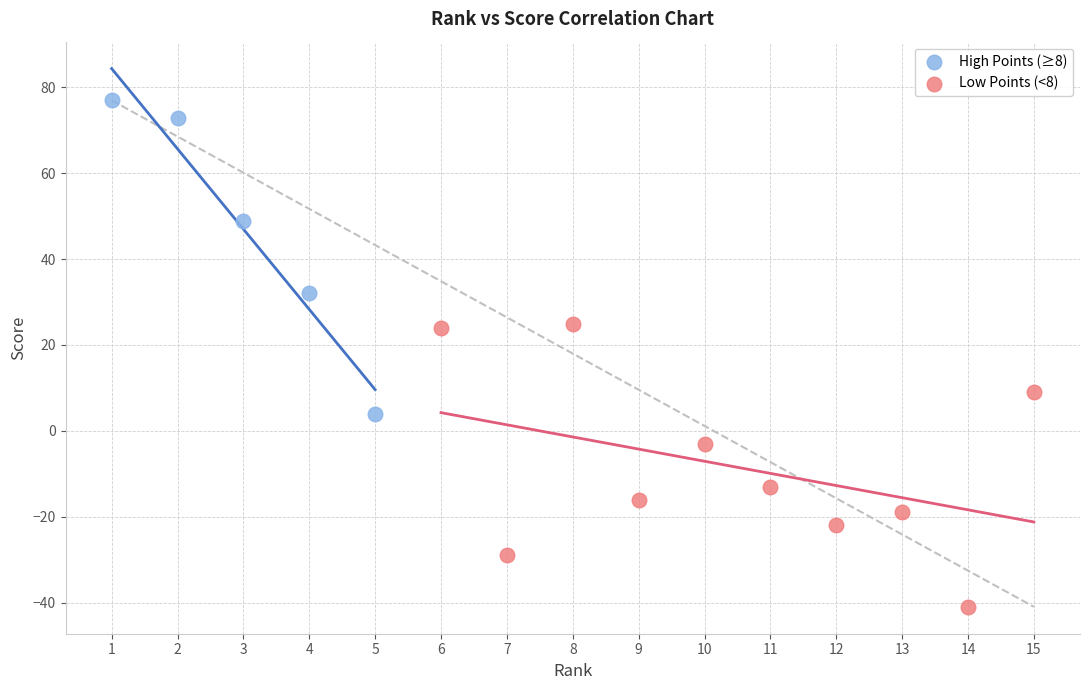

What are all the series names shown in the legend?

High Points (≥8), Low Points (<8)